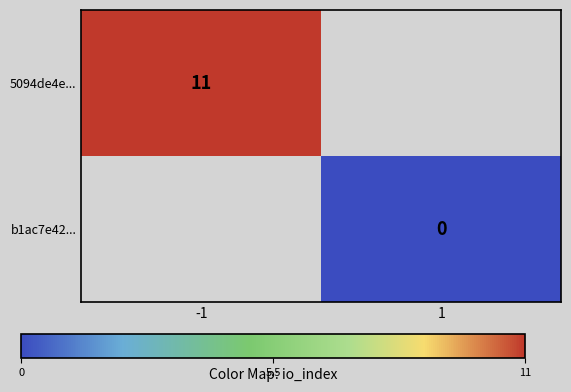

The 5094de4e... series shows 2.5 at -1. True or false?

False